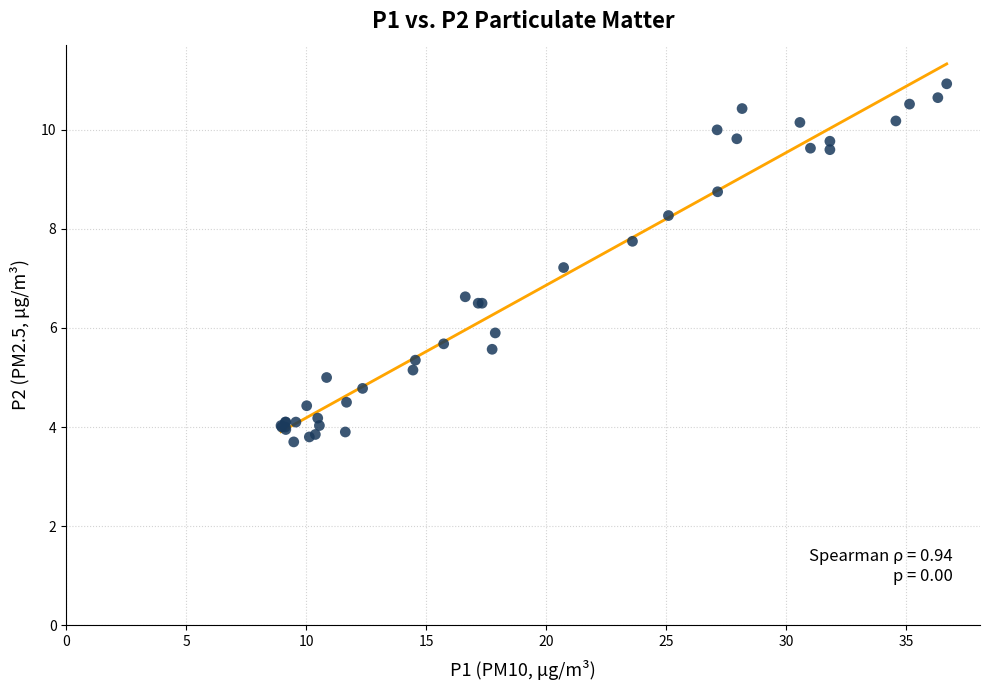

What Y value in the scatter plot is closest to 7?

7.2